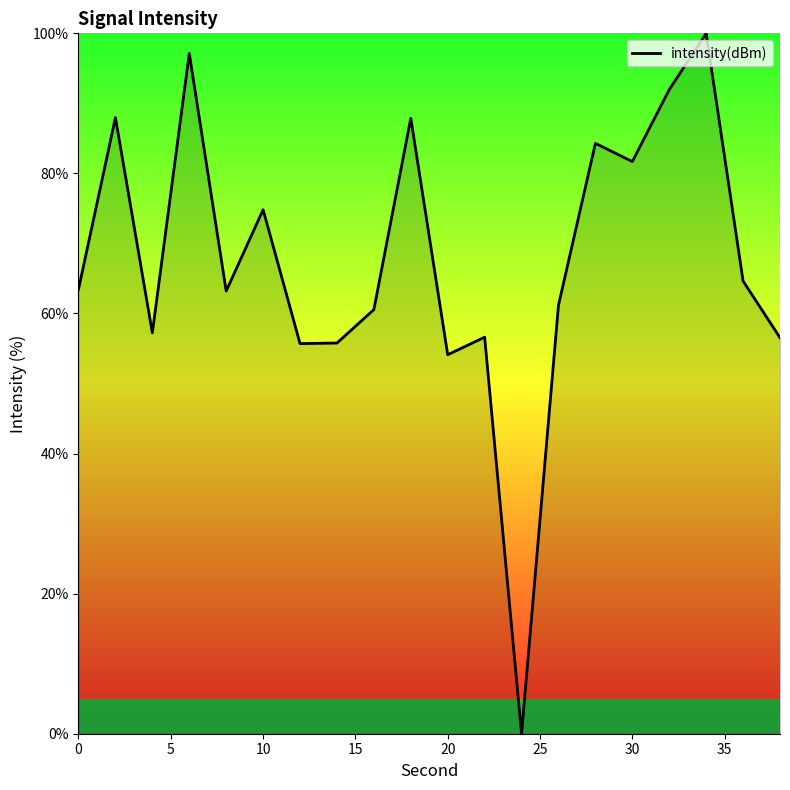

What is the greatest value displayed?

100.0